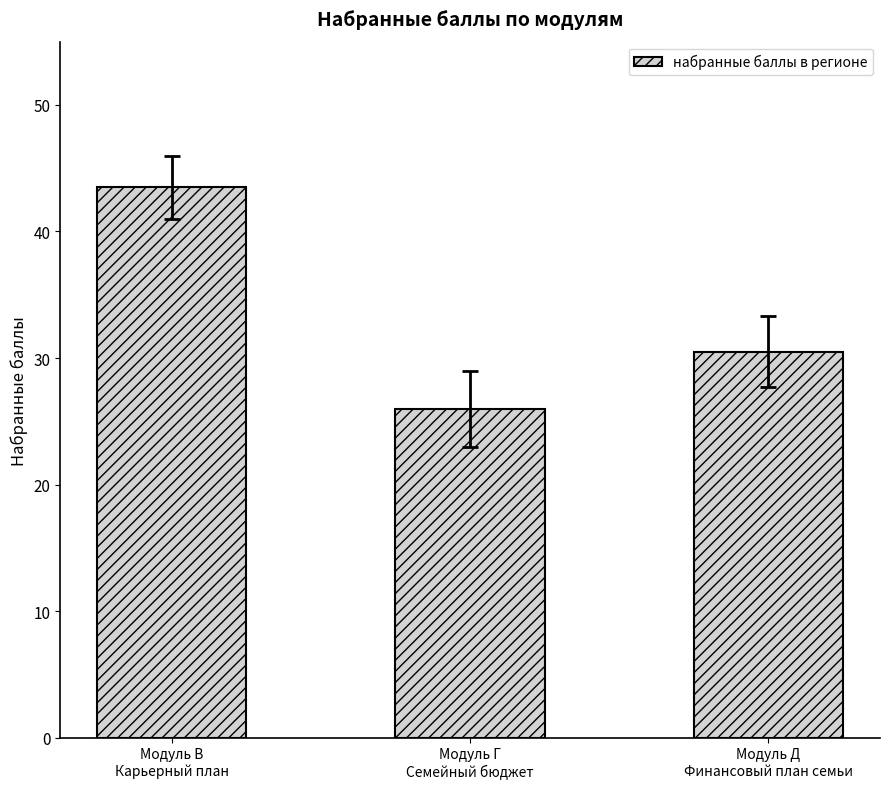

What is the sum of all values?

100.0